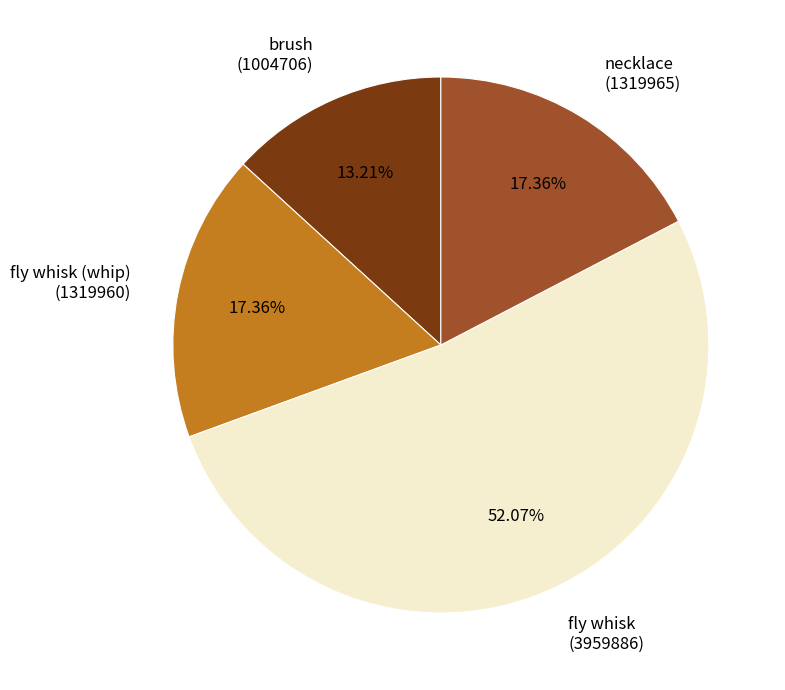

Do necklace (1319965) and fly whisk (3959886) together represent more than half of the pie?

Yes